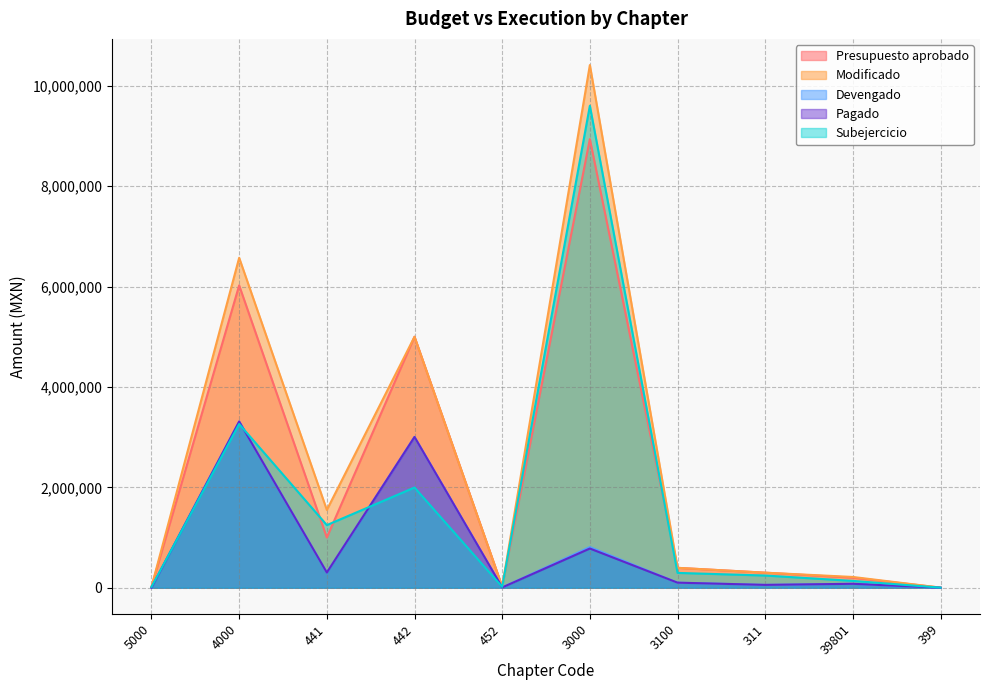

Rank the series at 4000 from highest to lowest value.

Modificado, Presupuesto aprobado, Devengado, Pagado, Subejercicio